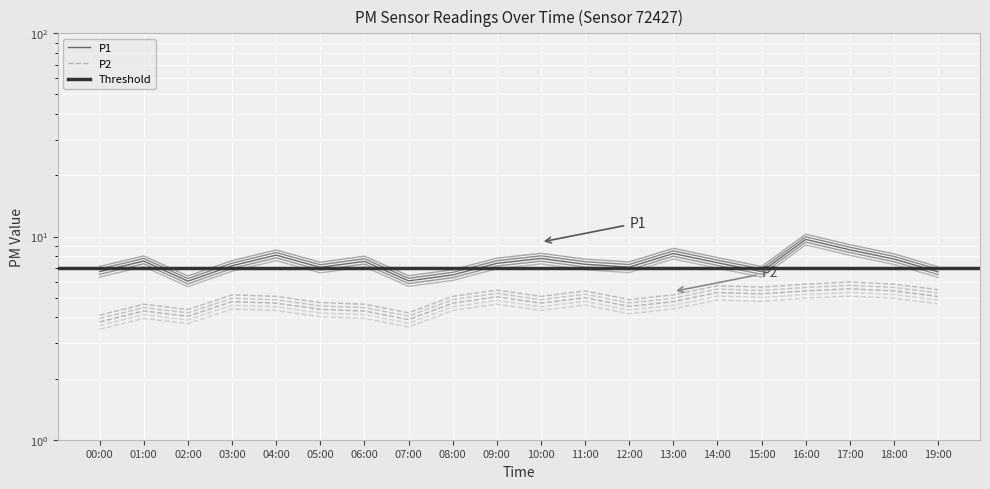

What is the spread (max minus min) of values at 10:00?

2.6